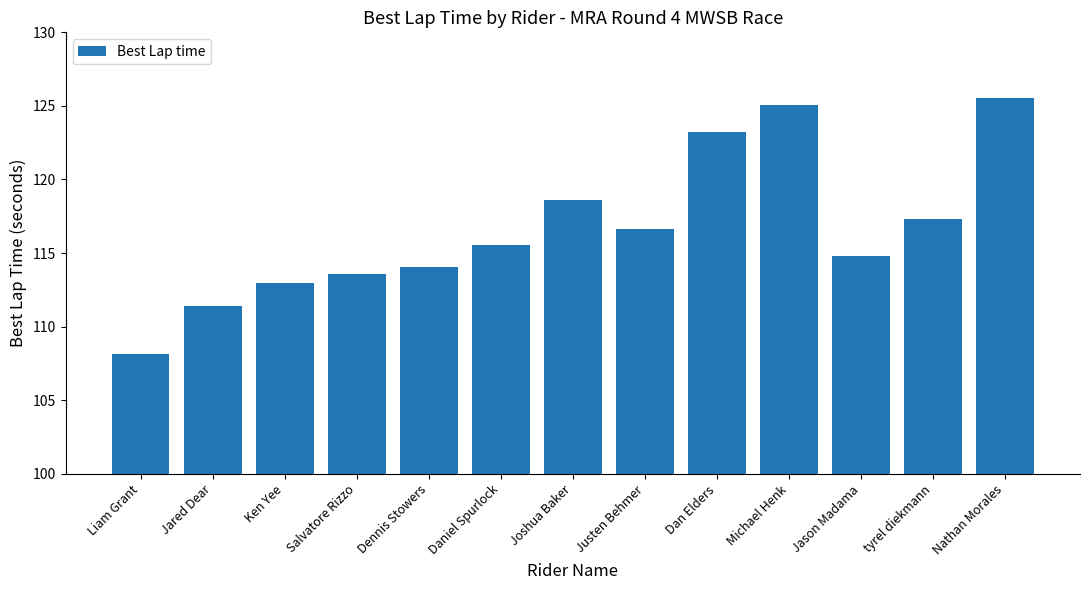

List the labels in order of value, largest first.

Nathan Morales, Michael Henk, Dan Elders, Joshua Baker, tyrel diekmann, Justen Behmer, Daniel Spurlock, Jason Madama, Dennis Stowers, Salvatore Rizzo, Ken Yee, Jared Dear, Liam Grant